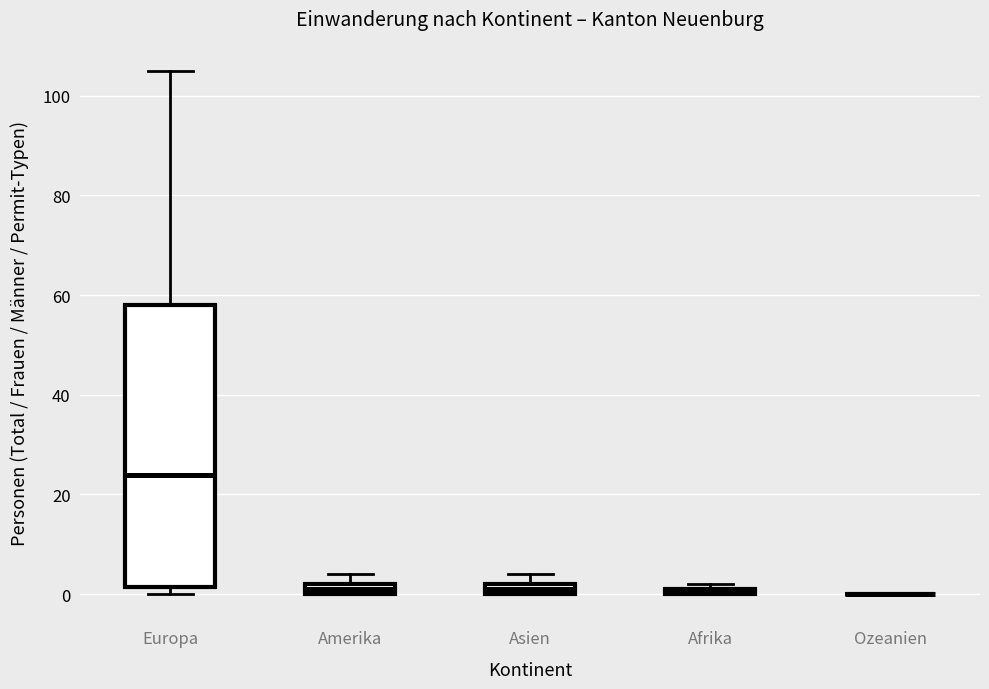

Which box is the tallest, from its lower edge to its upper edge?

Europa